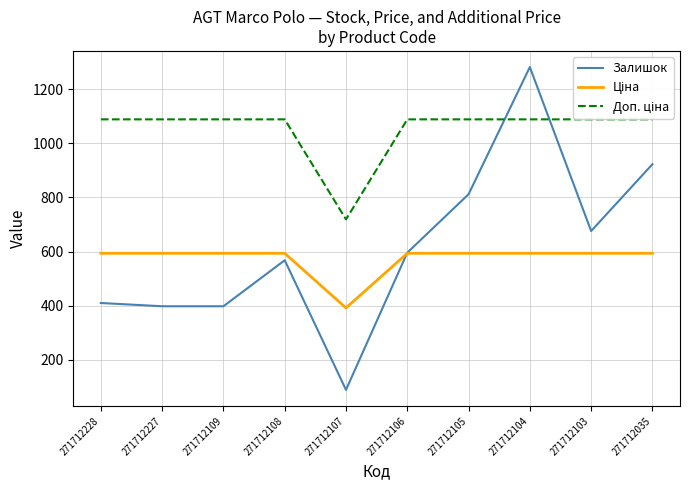

Is it true that Залишок equals 410.0 at 271712228?

True